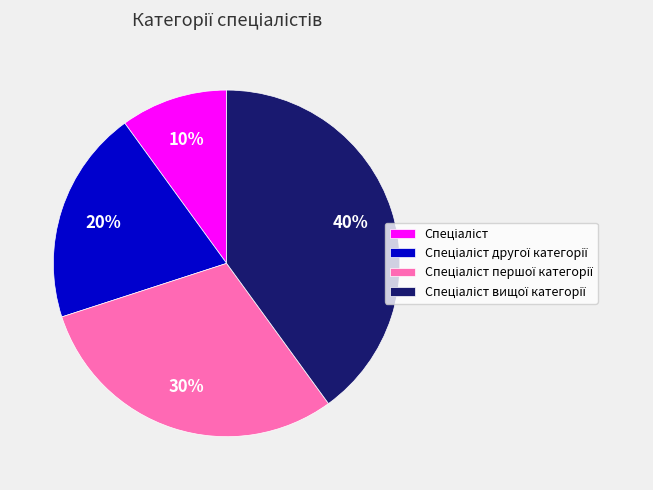

Is there any slice that represents more than half of the pie?

No